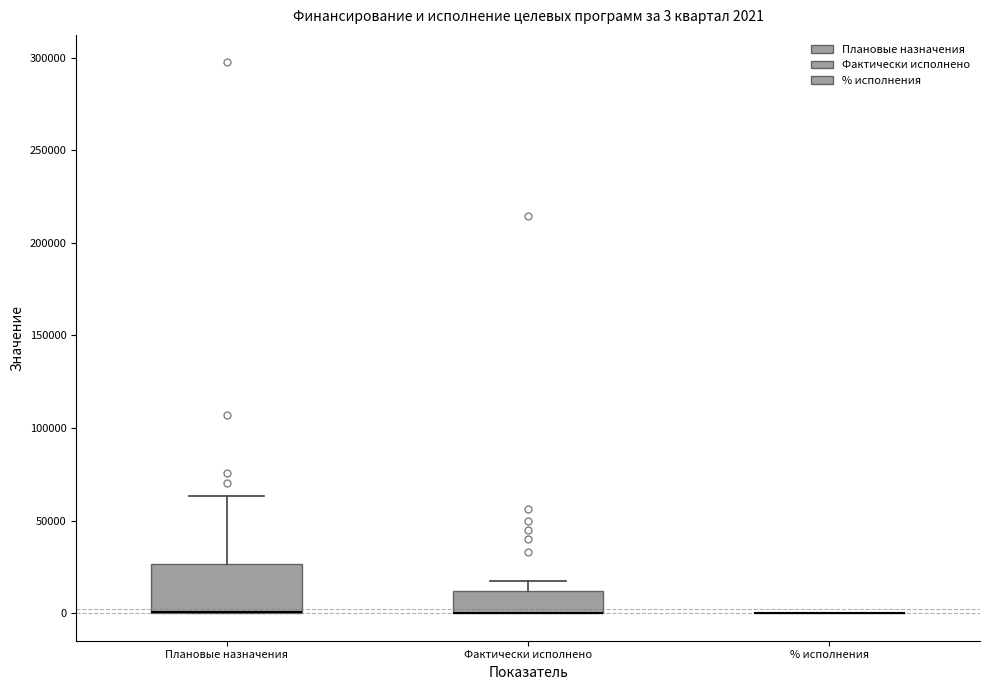

Comparing the boxes themselves (not the whiskers), which one is the tallest?

Плановые назначения